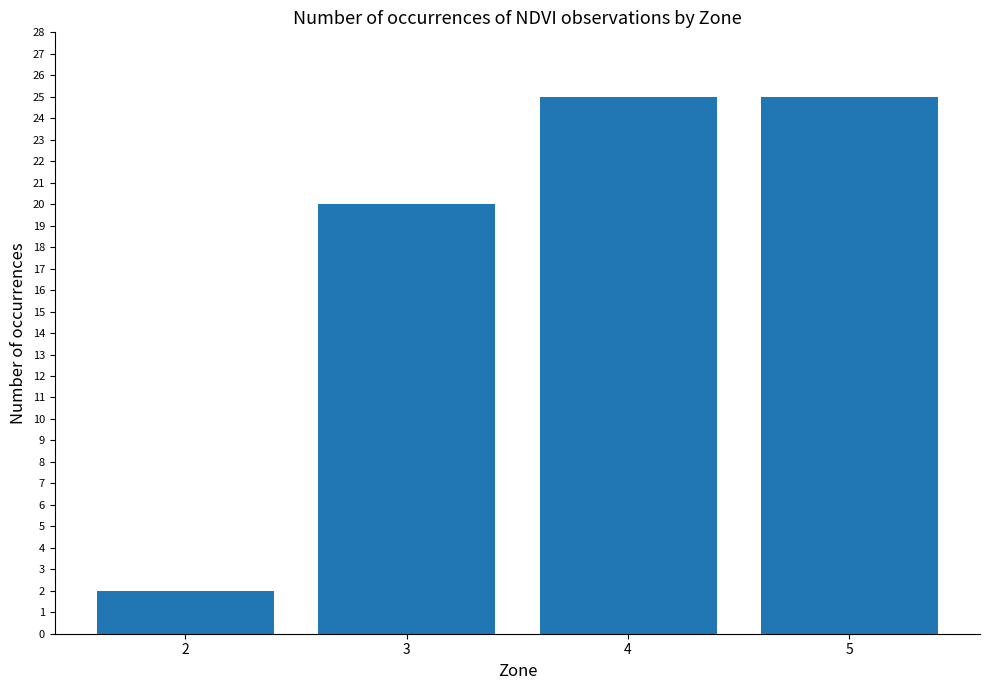

Reading left to right, transcribe all the data shown in this chart.

2	20	25	25